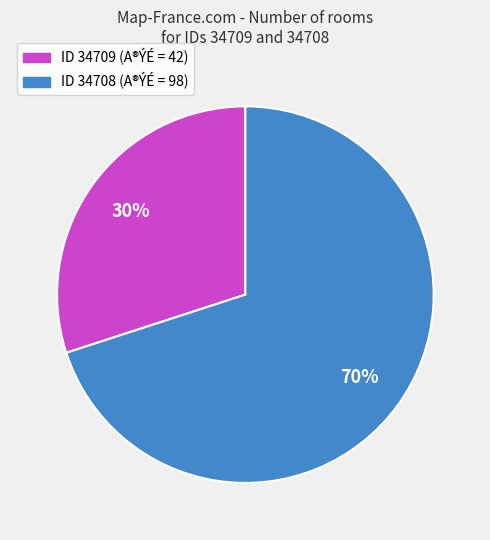

Does any single category account for the majority?

Yes